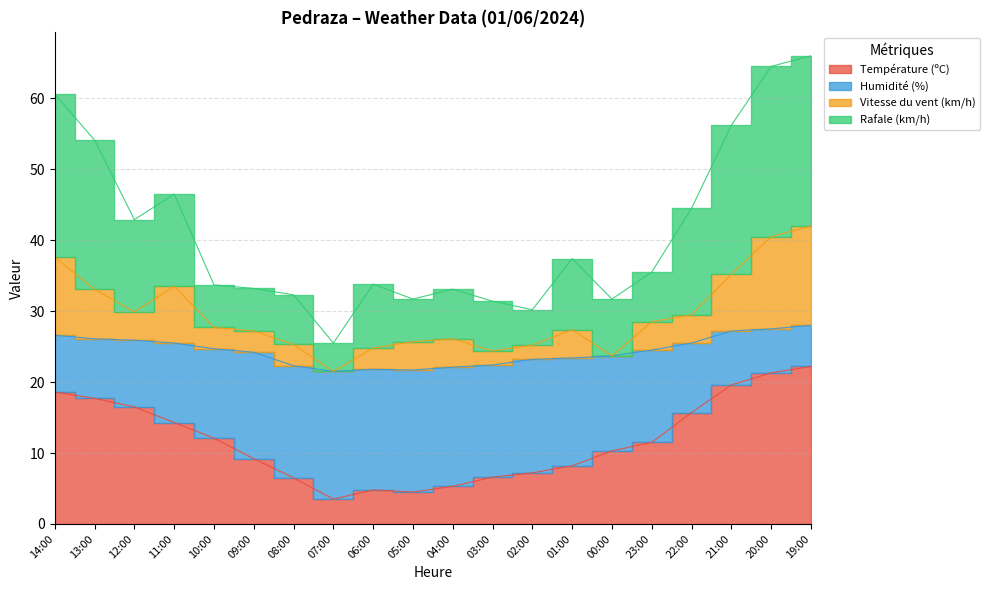

What position from the right is 10:00?

16